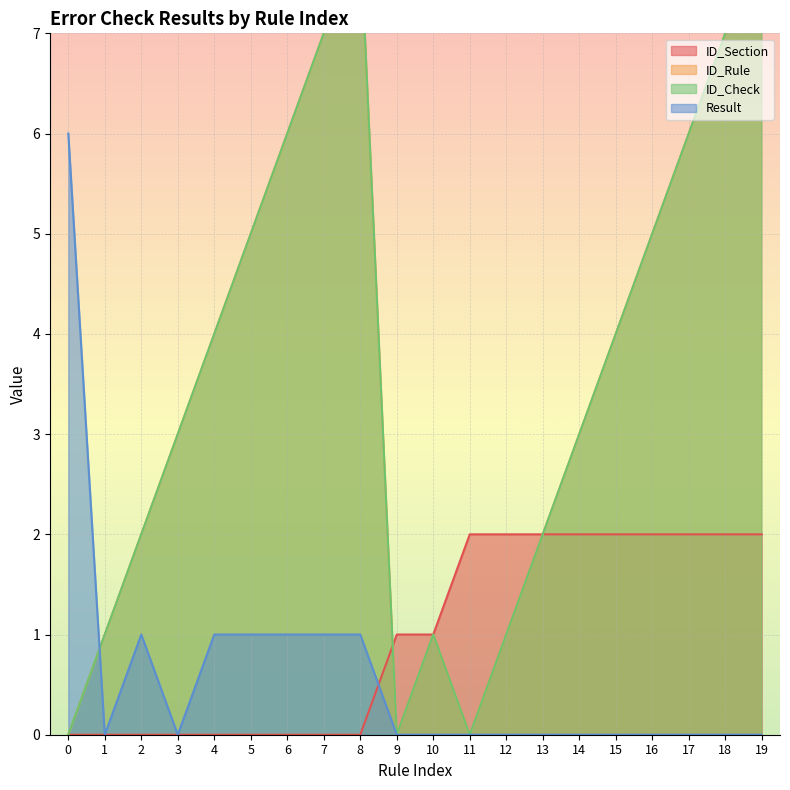

Which series has the widest spread of values?

ID_Rule